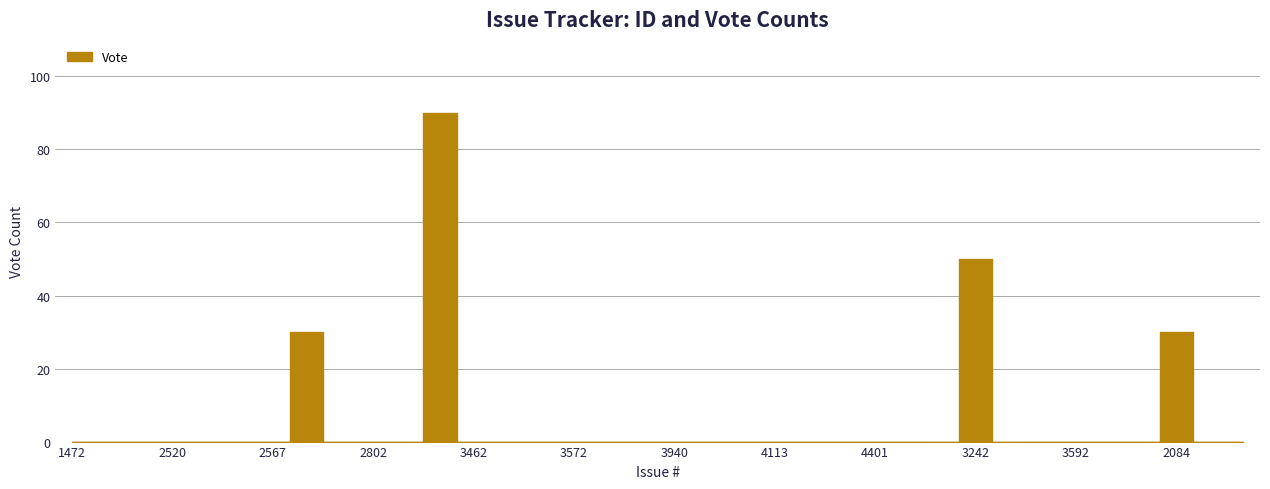

List the labels in order of value, smallest first.

1472, 1622, 1965, 2520, 2539, 2560, 2567, 2705, 2802, 3345, 3462, 3509, 3568, 3572, 3837, 3905, 3940, 3944, 3962, 4113, 4114, 4395, 4401, 4542, 4650, 3432, 3609, 3592, 2158, 831, 2085, 324, 2632, 2084, 3242, 3438